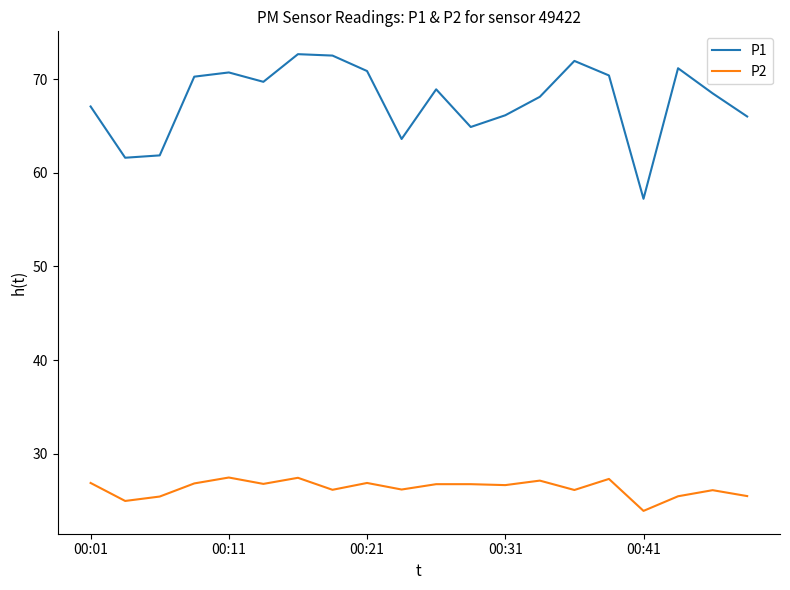

What is the maximum value shown in the chart?

72.7